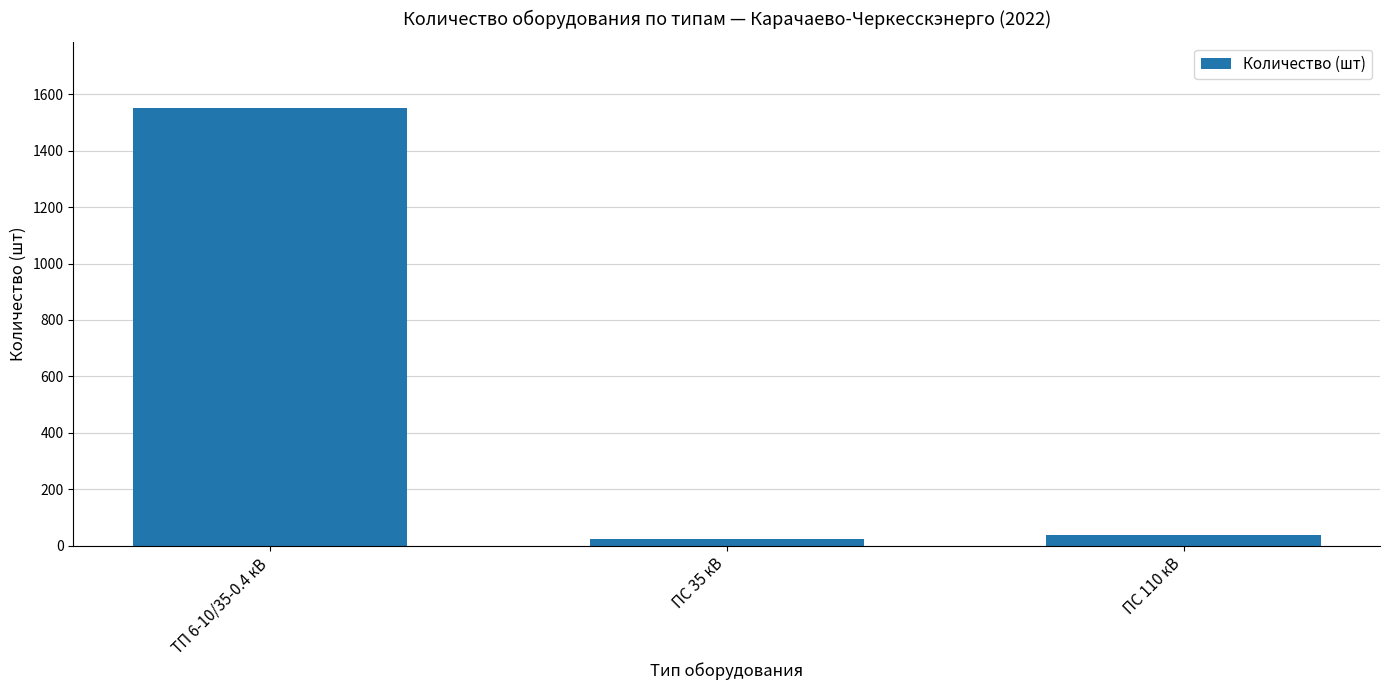

What is the approximate value at ТП 6-10/35-0.4 кВ?

1552